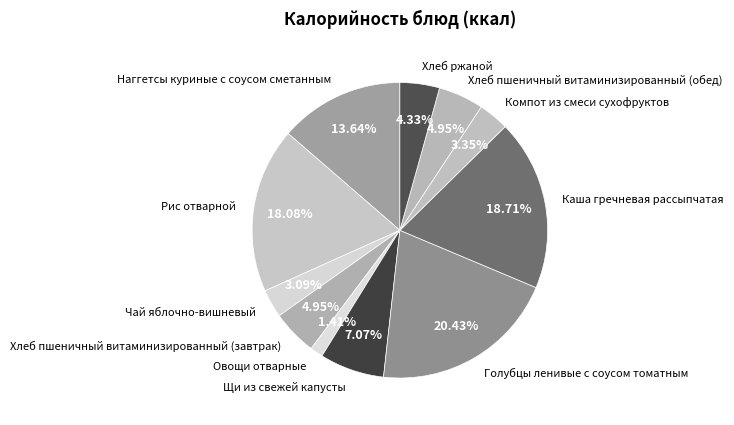

Is Каша гречневая рассыпчатая the majority of the pie?

No